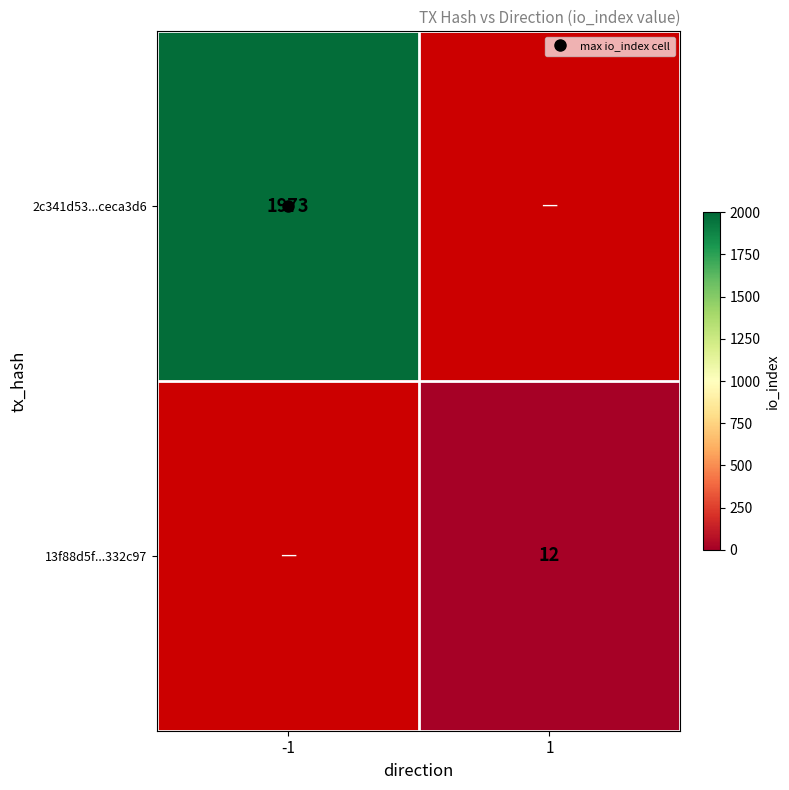

Rank the series by their maximum value, from lowest to highest.

2c341d53...ceca3d6, 13f88d5f...332c97